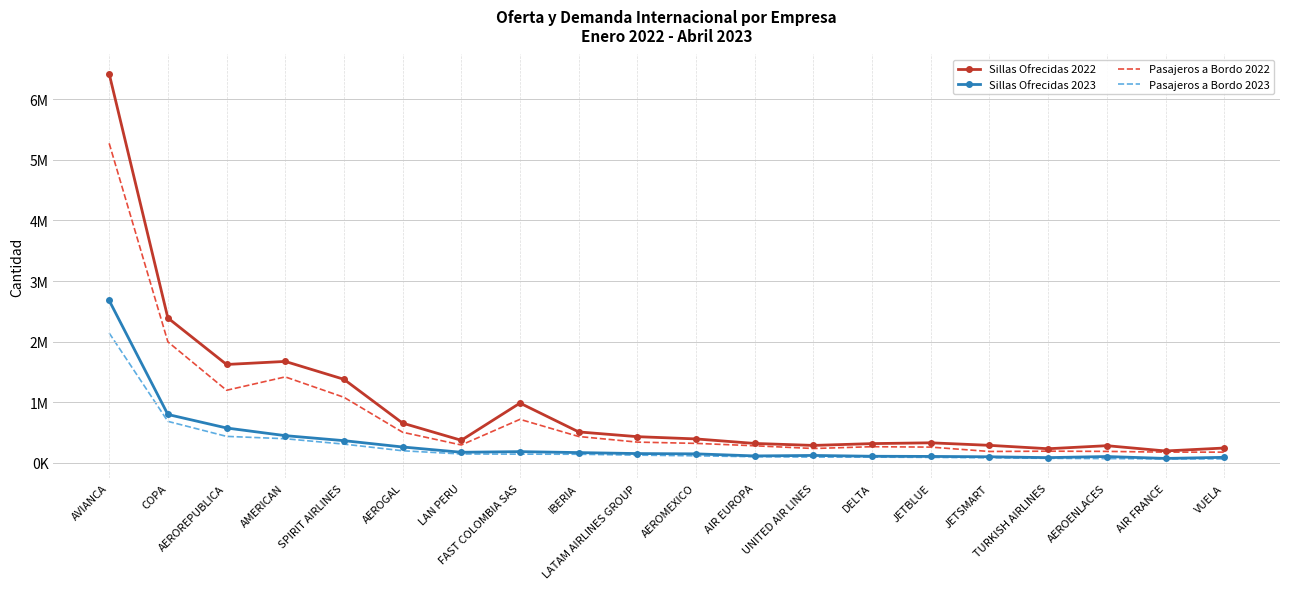

Between AVIANCA and AIR FRANCE, which series saw the biggest shift?

Sillas Ofrecidas 2022